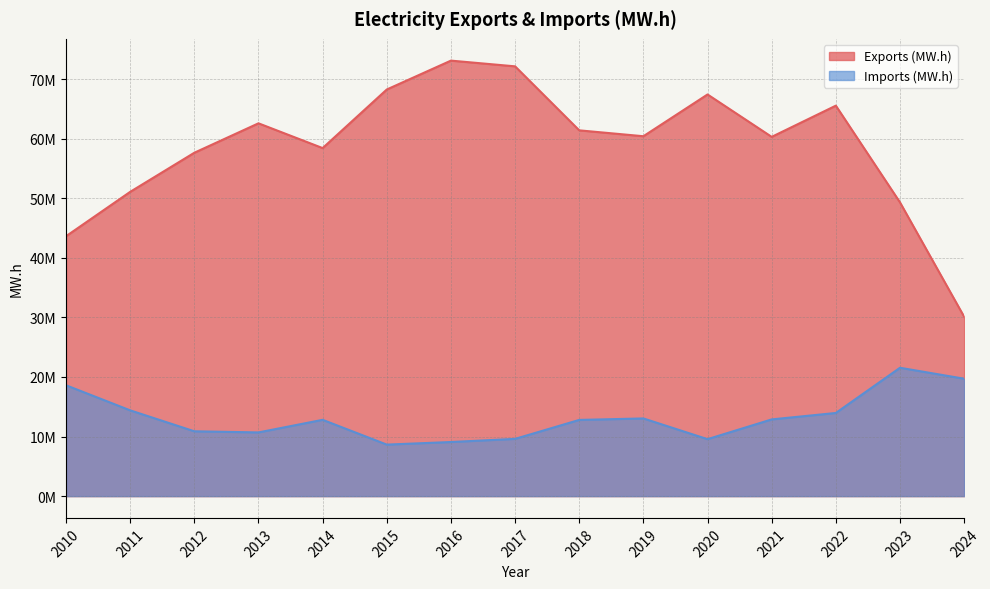

True or false: Imports (MW.h) and Exports (MW.h) intersect in this chart.

False